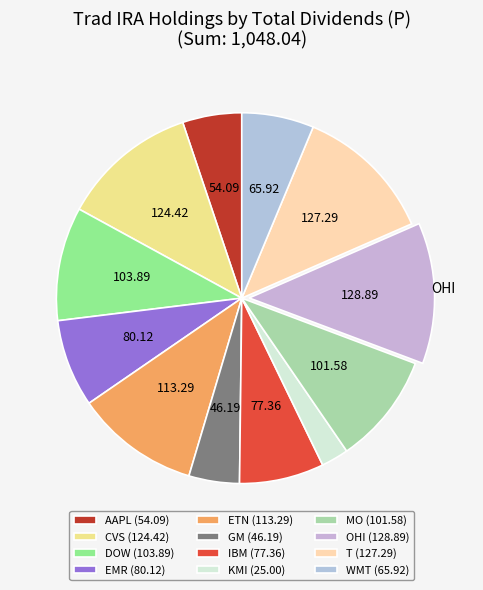

True or false: IBM accounts for 20% of the total.

False